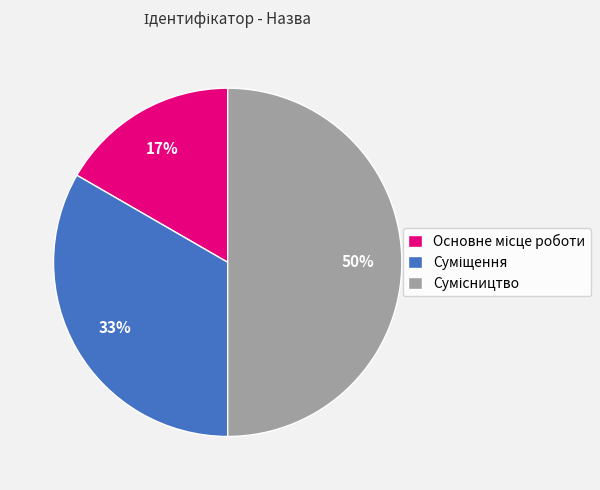

To the nearest percent, what is the difference between the largest and smallest slice percentages?

33%